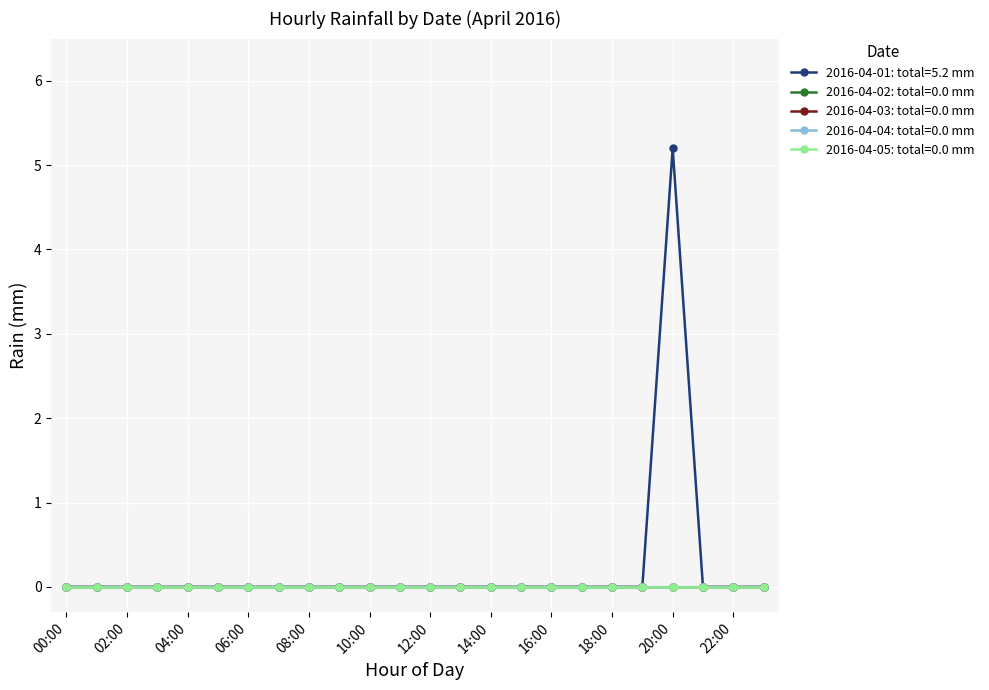

Which series has the largest range (max minus min)?

2016-04-01